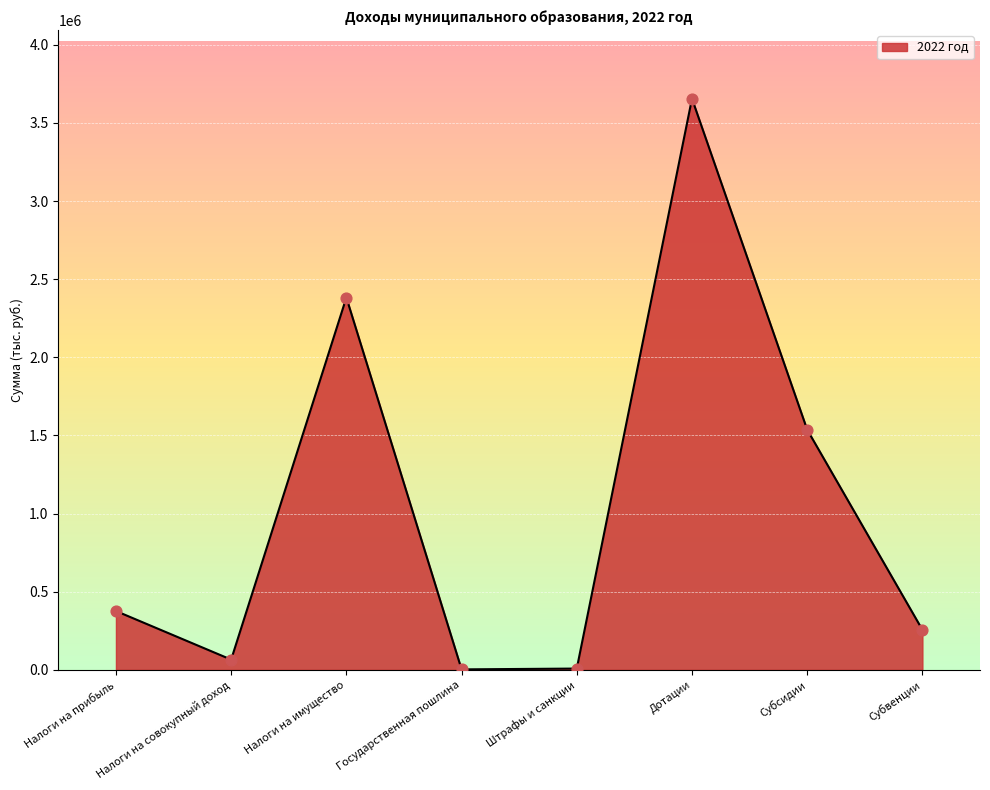

What is the change in value from Налоги на прибыль to Штрафы и санкции?

-368300.0